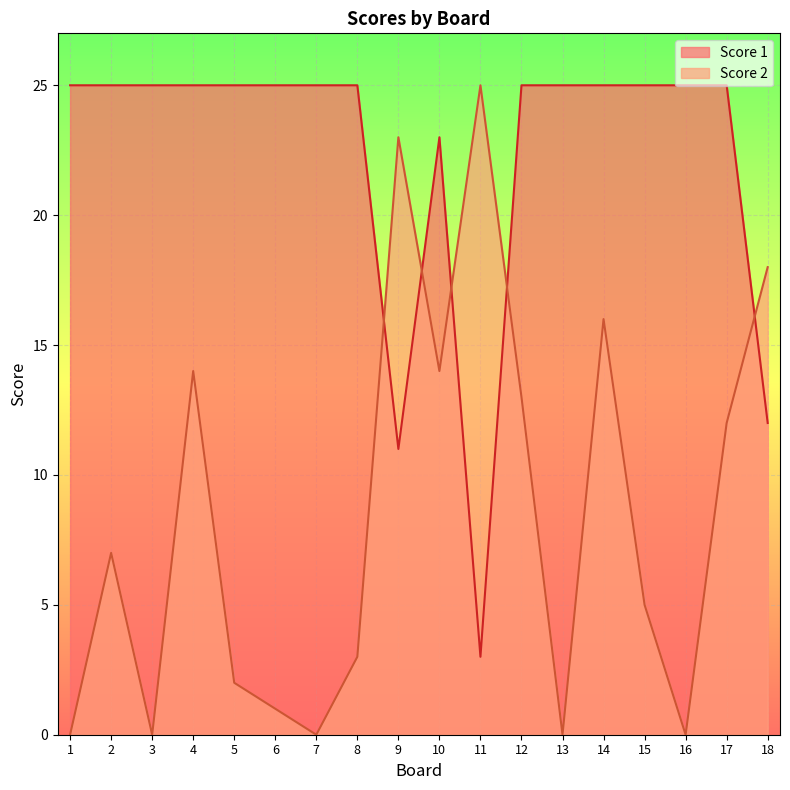

List the series in order of their peak value, lowest first.

Score 1, Score 2